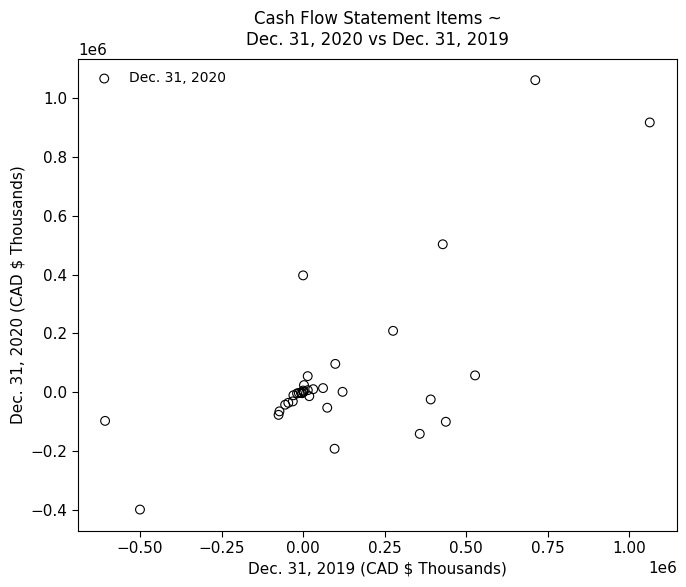

What Y value in the scatter plot is closest to 331215?

397539